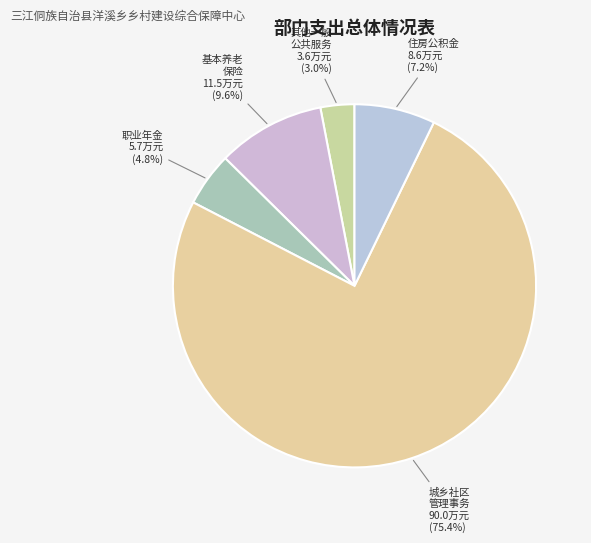

Combined, do 住房公积金 and 职业年金 account for over 50%?

No